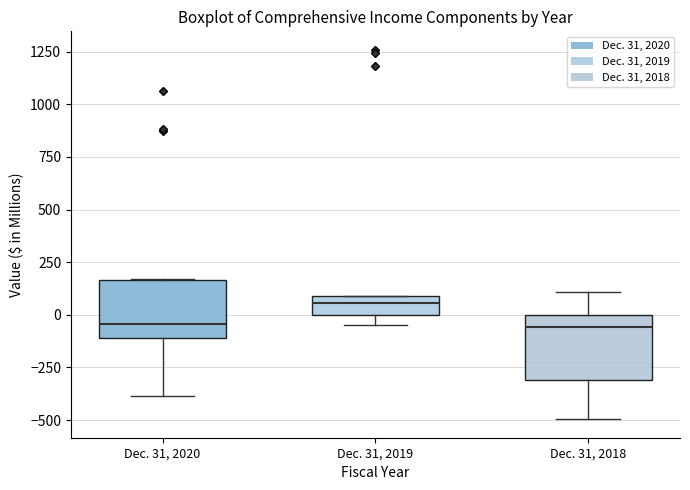

Where is the upper edge of the box for Dec. 31, 2018 on the y-axis? The values are not printed on the chart, so give them approximately, as read against the axis.

0